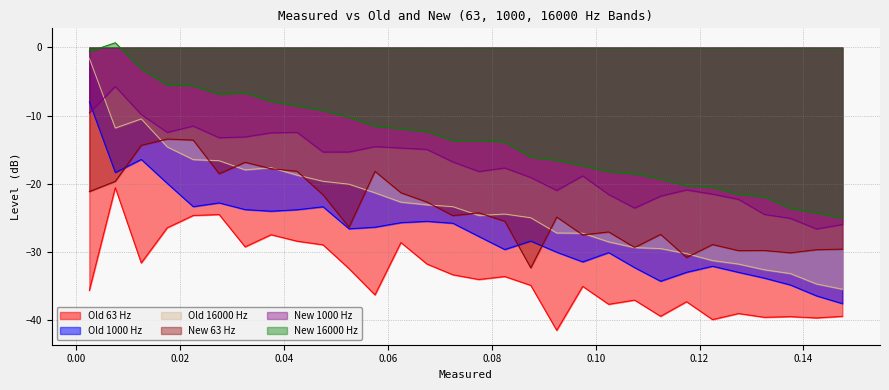

Which series has the widest spread of values?

Old 16000 Hz